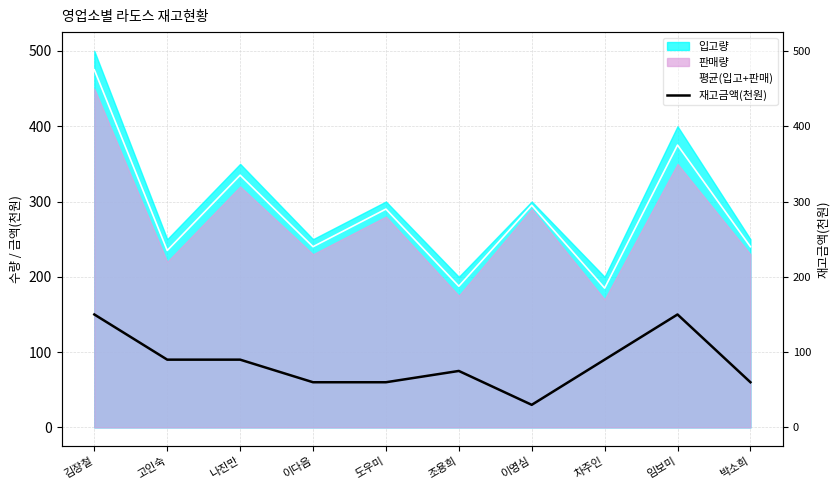

What is the spread (max minus min) of values at 박소희?

180.0